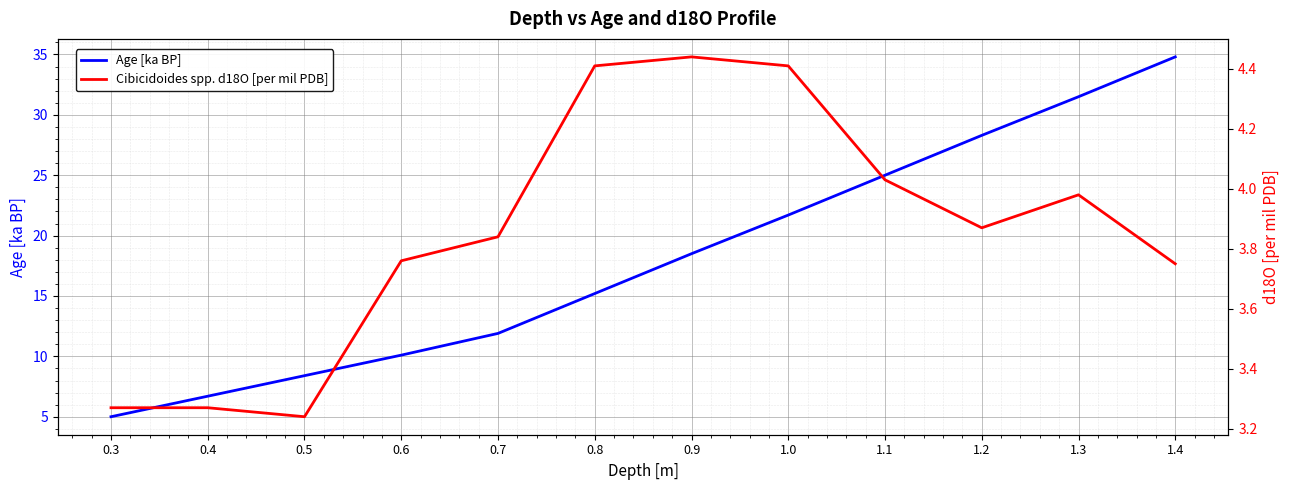

What is the value of the Cibicidoides spp. d18O [per mil PDB] point at the 5th from the left?

3.8